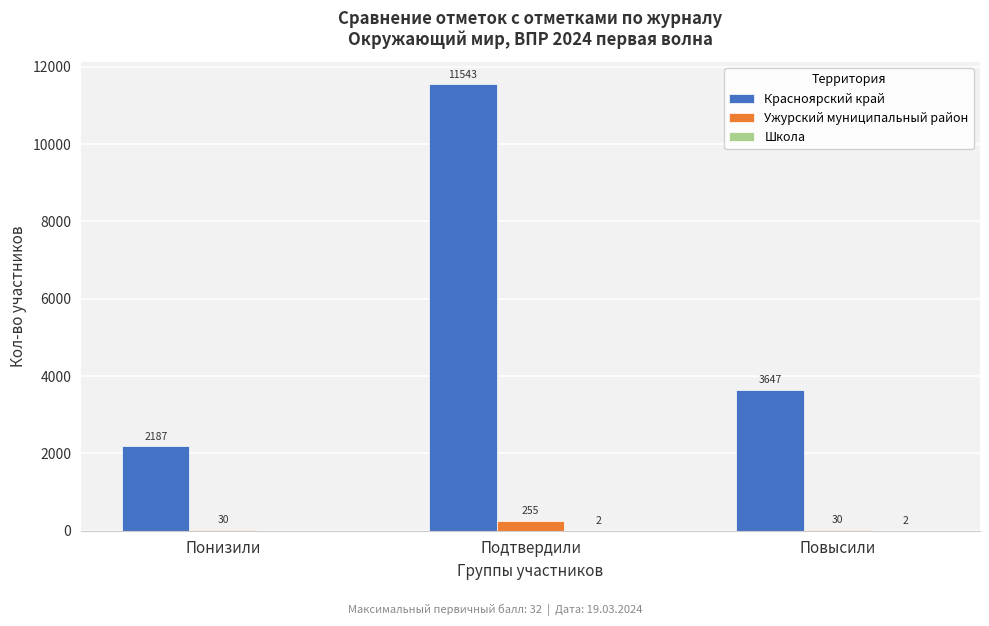

What is the maximum value for Красноярский край?

11543